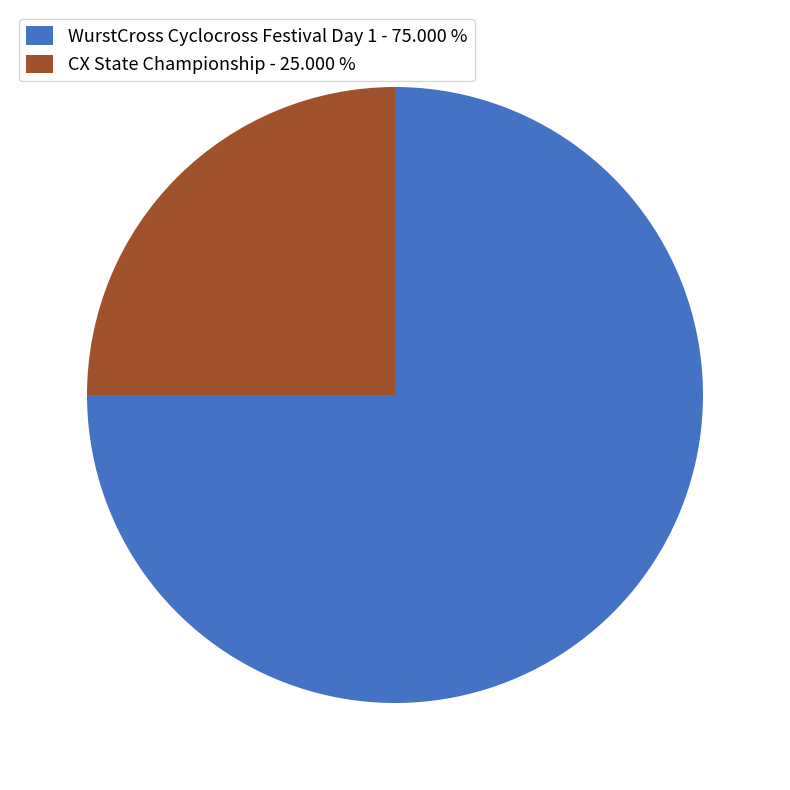

Is the sum of WurstCross Cyclocross Festival Day 1 - 75.000 % and CX State Championship - 25.000 % greater than half?

Yes